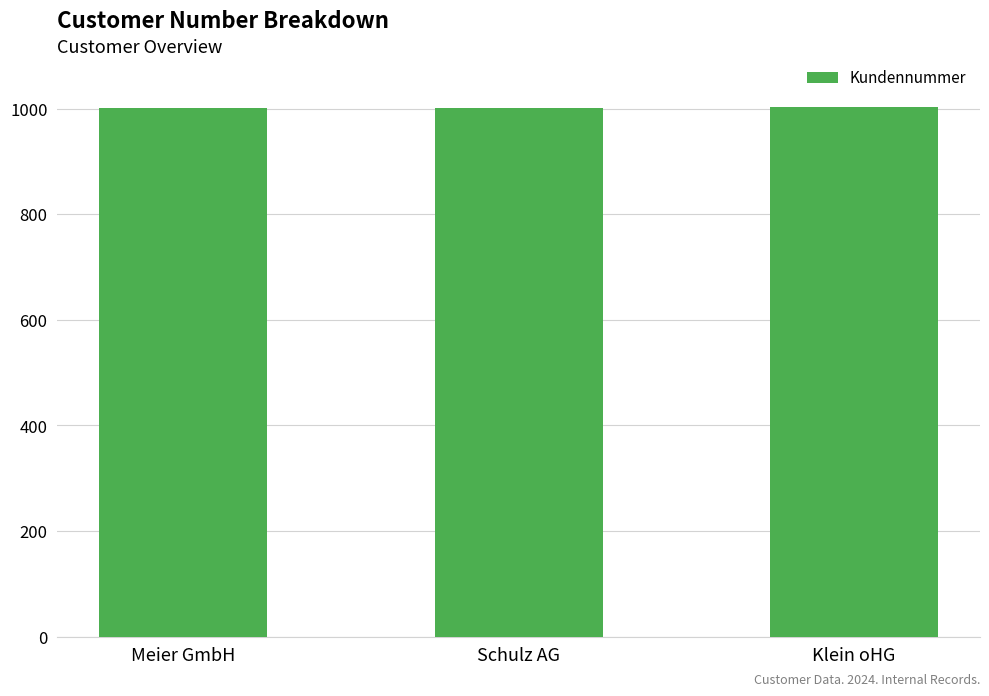

What is the greatest value displayed?

1003